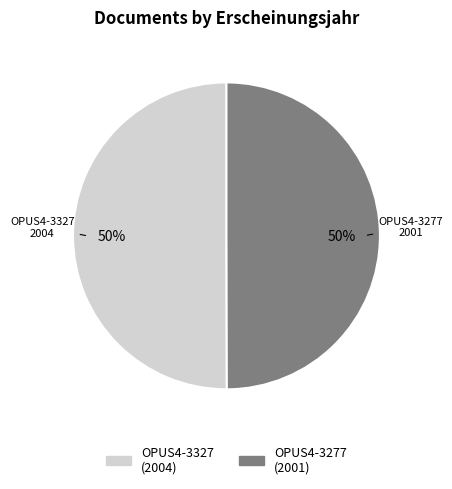

Do OPUS4-3277 and OPUS4-3327 together represent more than half of the pie?

Yes